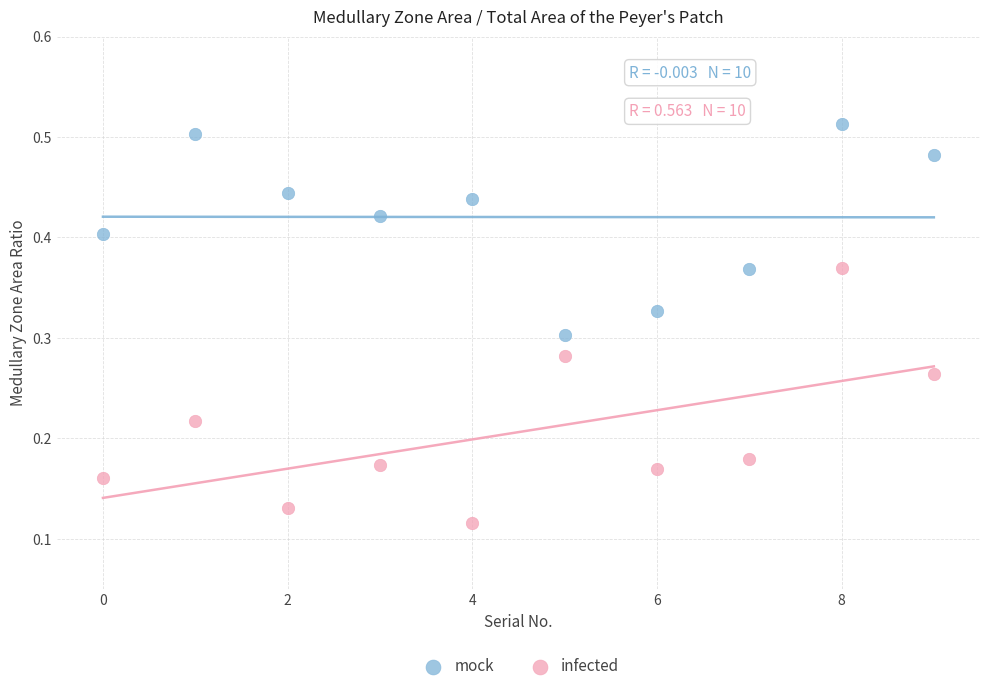

Which series has the largest Y range (max minus min)?

infected